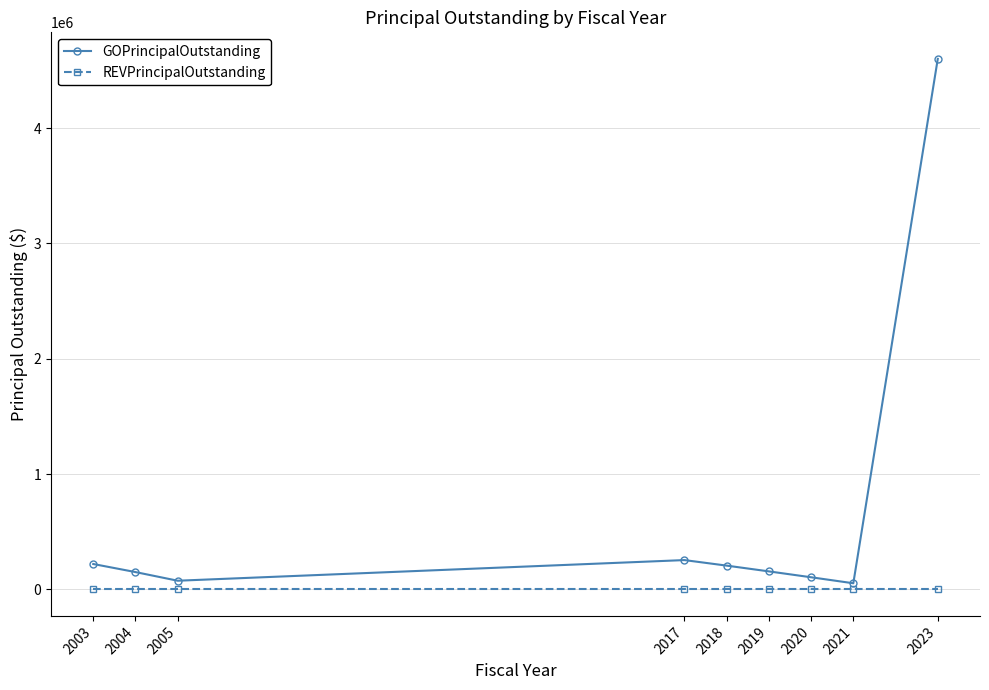

True or false: REVPrincipalOutstanding and GOPrincipalOutstanding cross at least once.

False